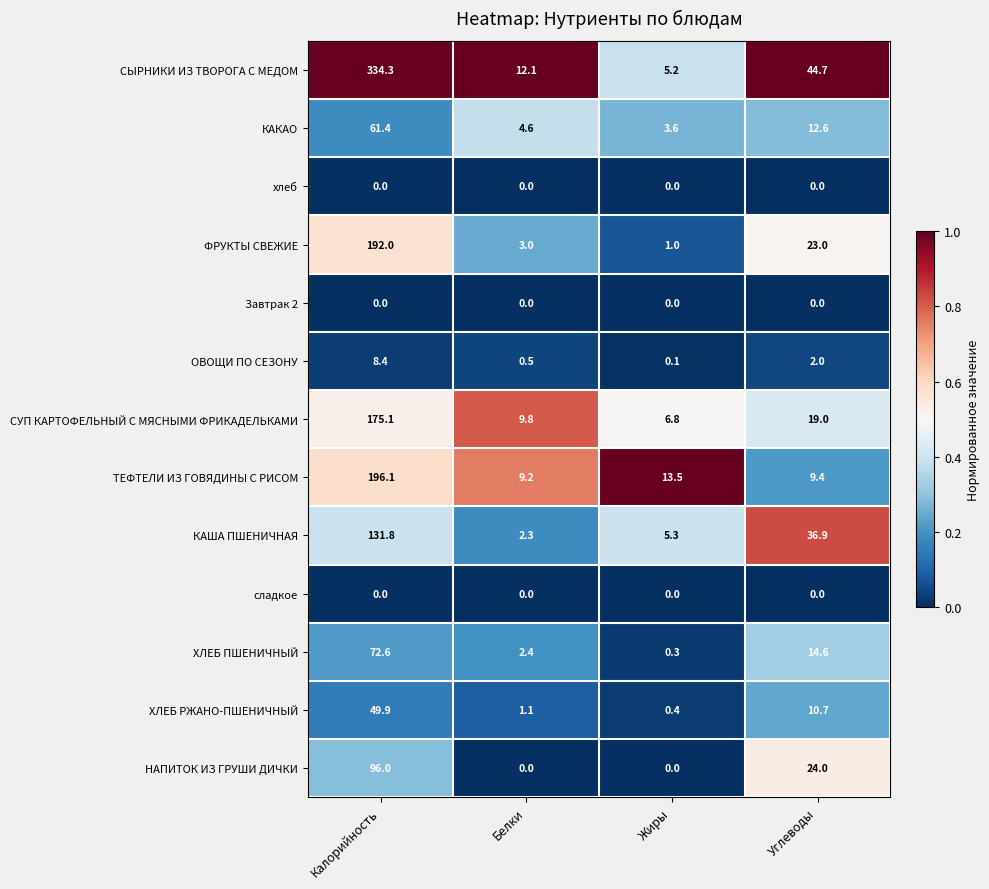

True or false: СЫРНИКИ ИЗ ТВОРОГА С МЕДОМ has a value of 12.6 at Углеводы.

False